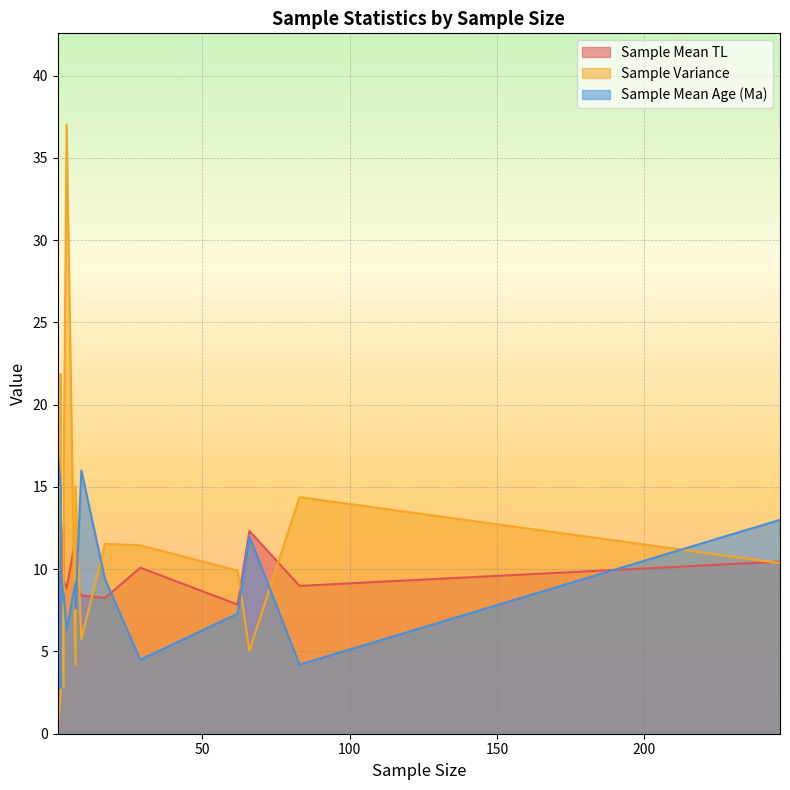

Which series has the largest total across all categories?

Sample Variance